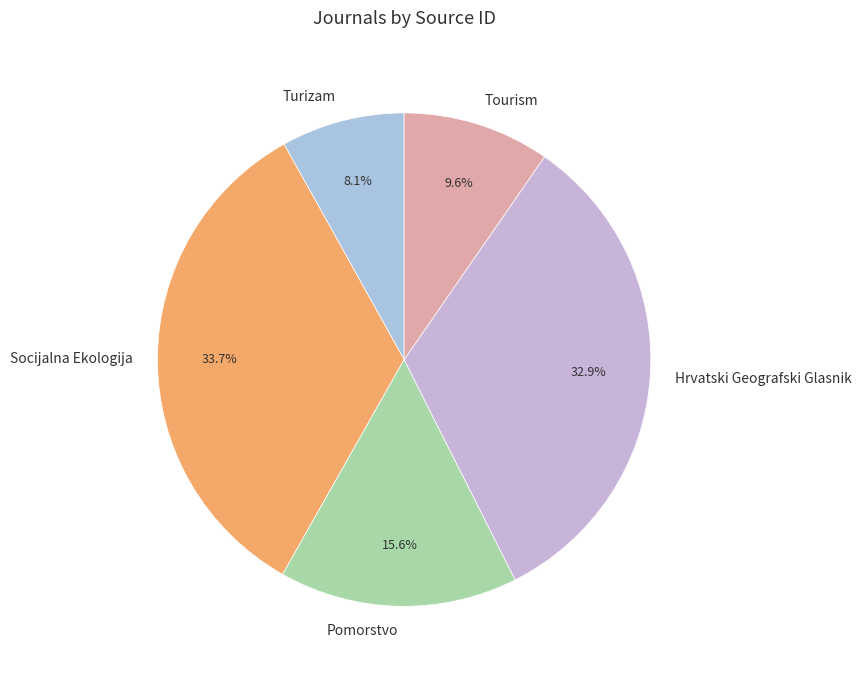

Is there a majority slice in this chart?

No